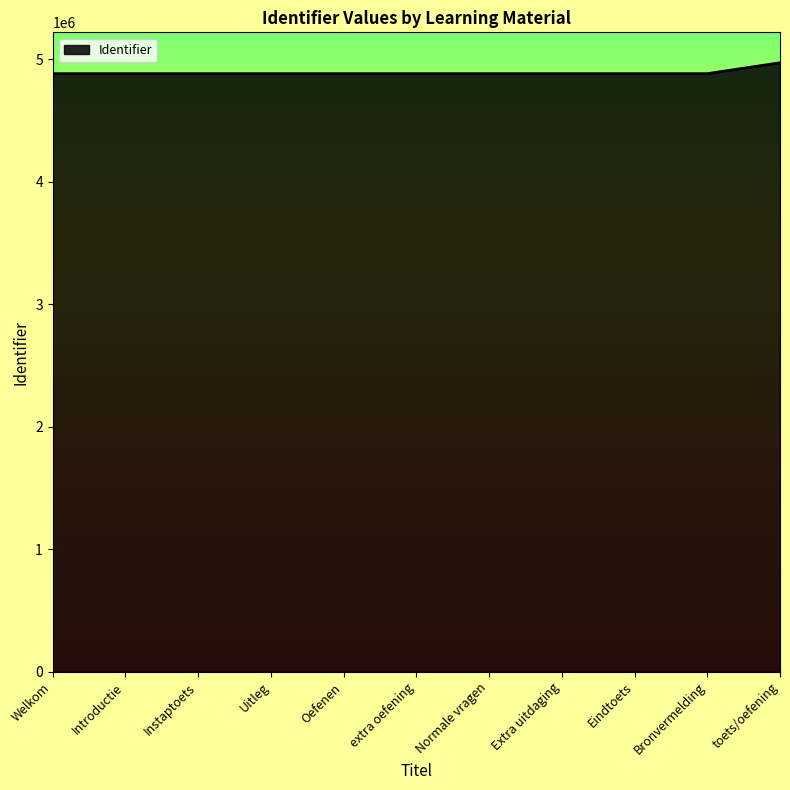

How many values are below 4881597?

5